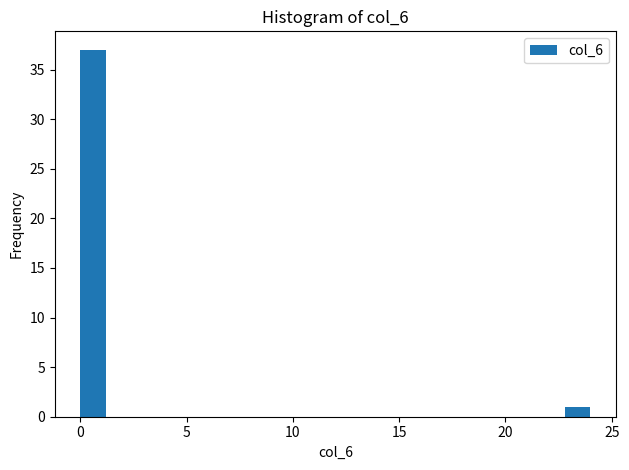

Around what value on the x-axis is the tallest bar? Give the approximate position of its centre, as read against the axis.

0.5